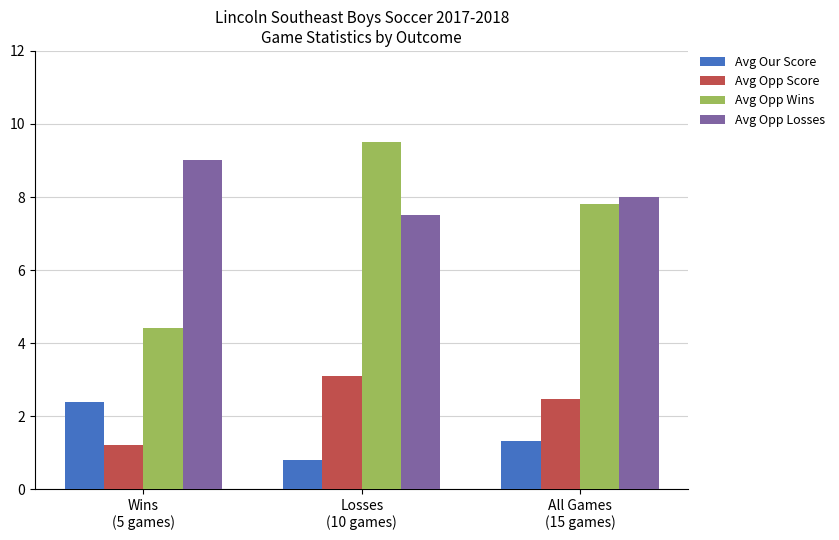

Is the value of Avg Our Score at Losses
(10 games) greater than the value of Avg Opp Score at Losses
(10 games)?

No